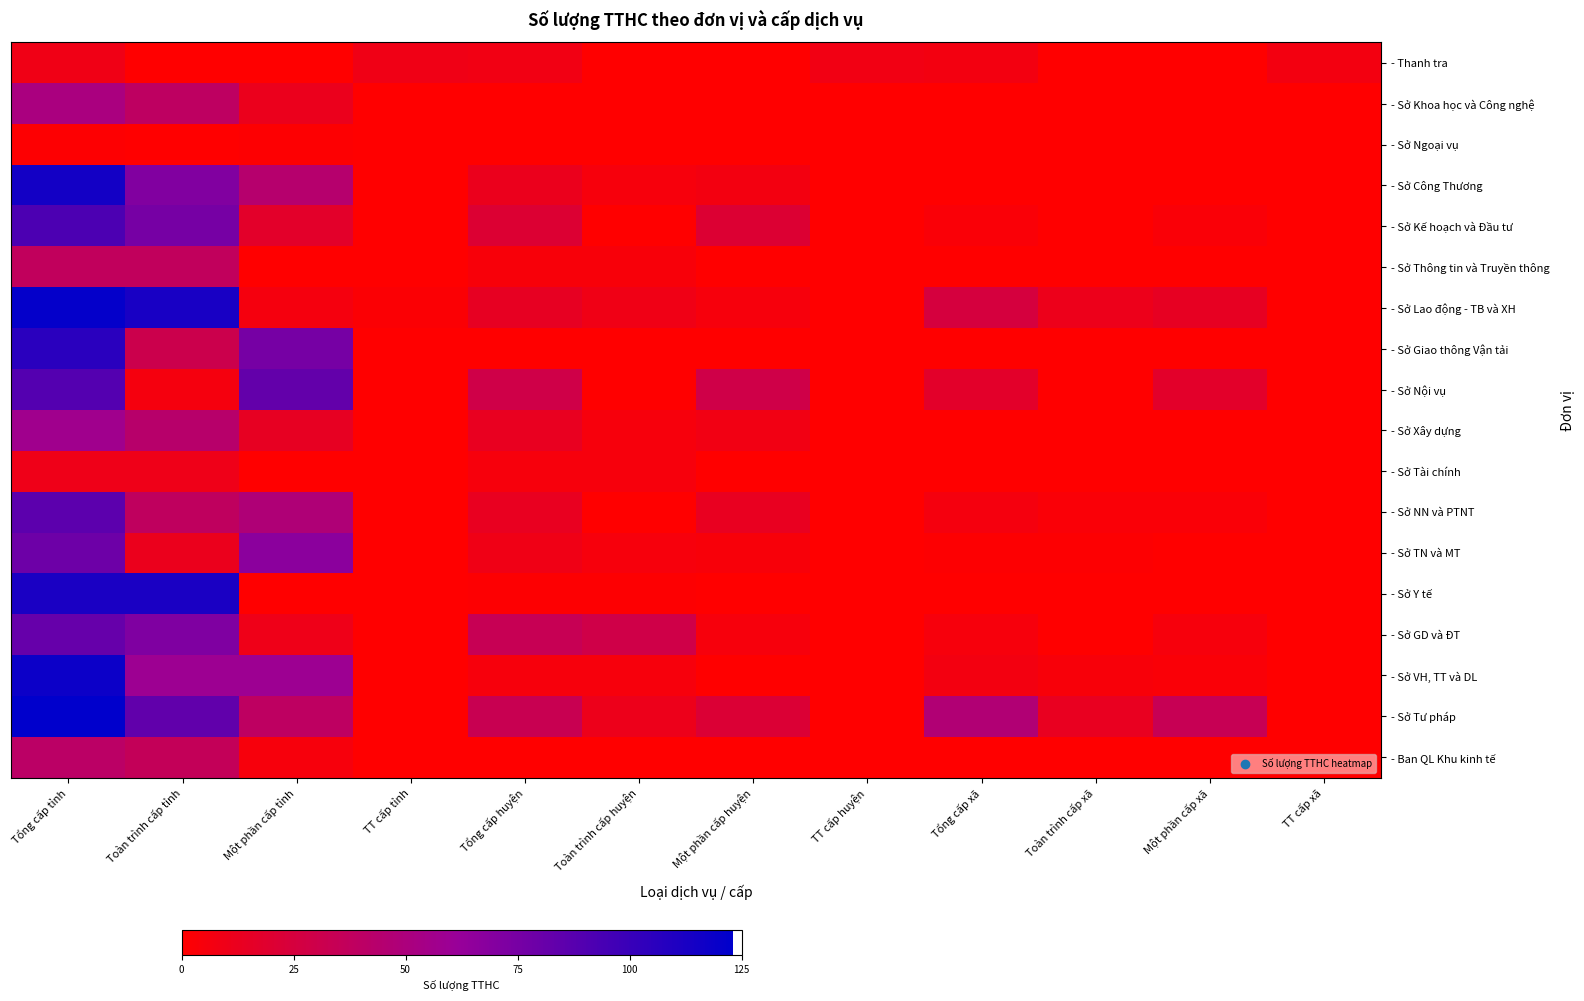

Count the number of data series in this chart.

18